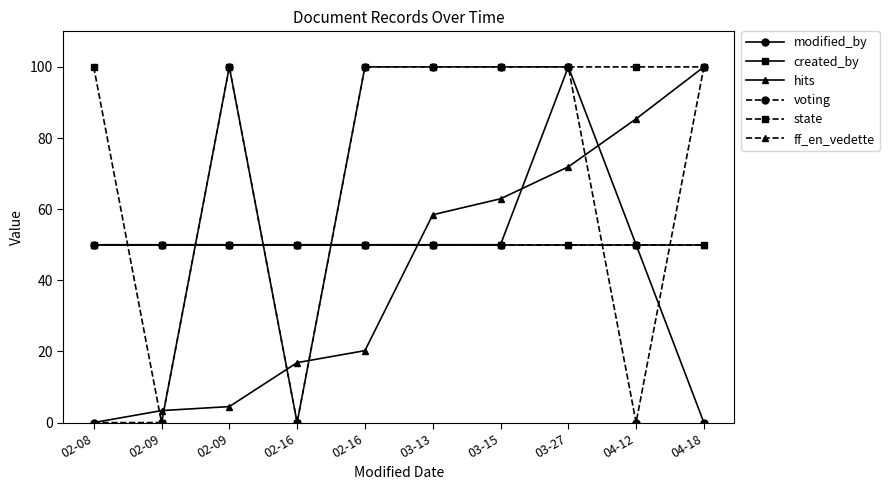

Is the value of modified_by at 02-08 greater than the value of created_by at 02-09?

No